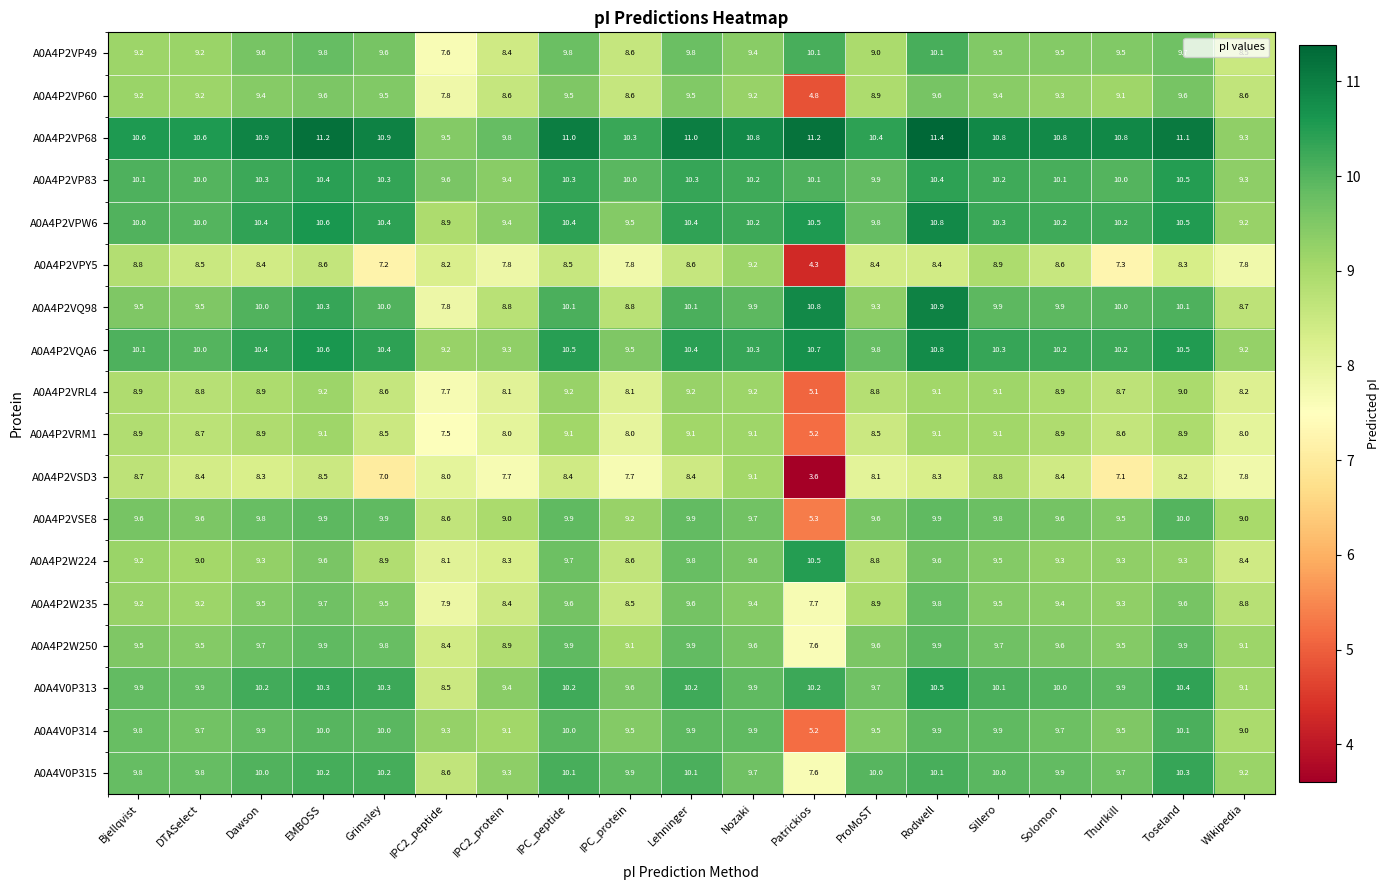

How many data points in A0A4P2VP68 are above 10?

16